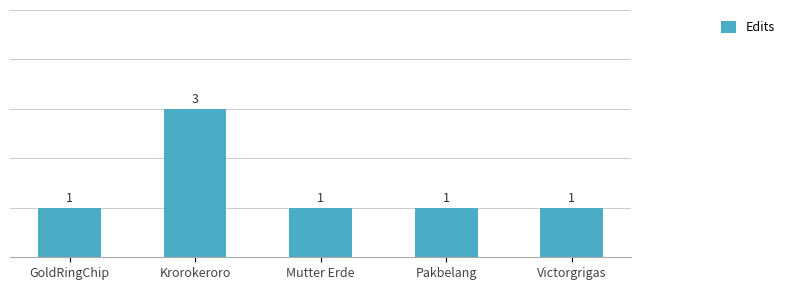

What is the sum of all values?

7